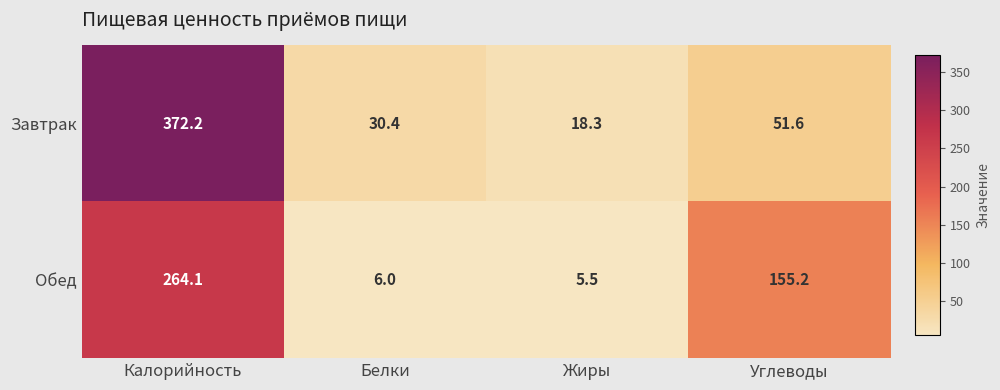

What is the smallest value displayed?

5.5